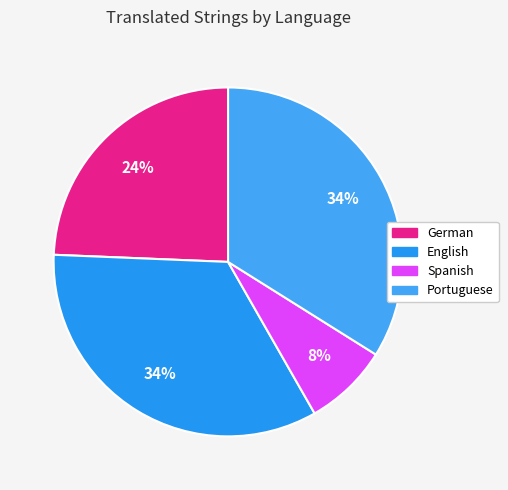

Which slice is the largest?

English